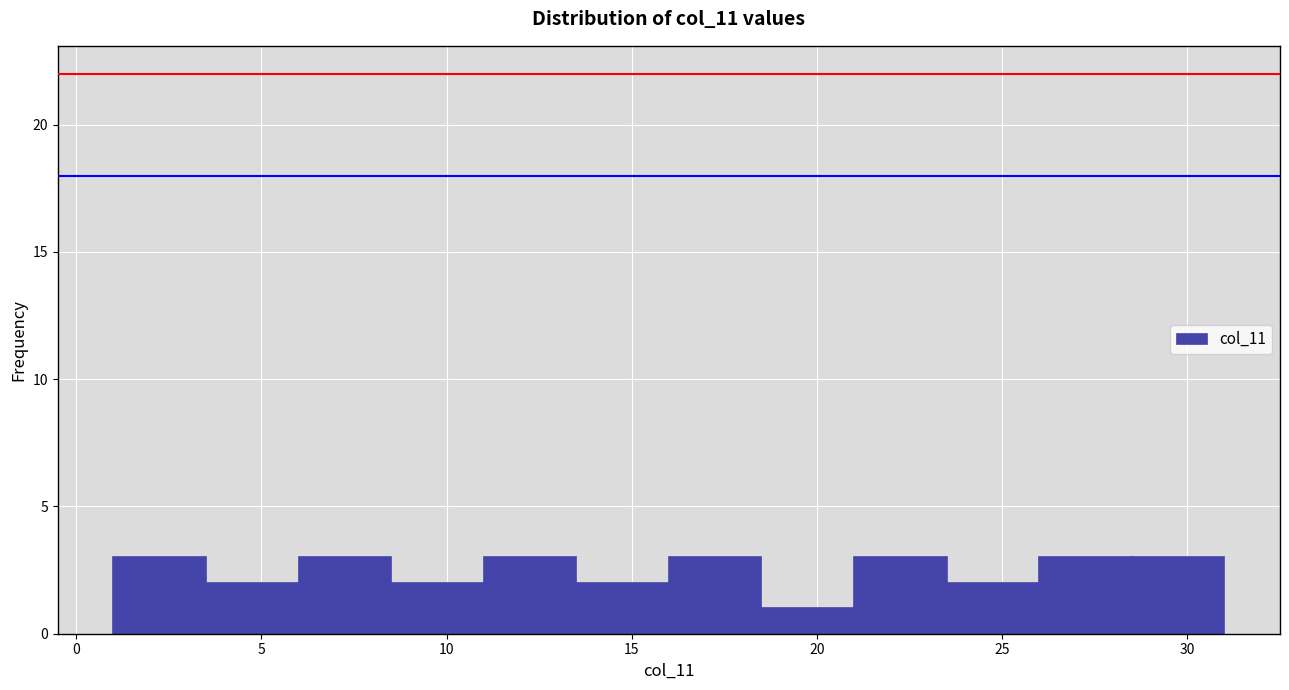

Reading left to right, transcribe this chart: for each bar, give the range it covers on the x-axis and its height. The values are not printed on the chart, so give them approximately, as read against the axis.

1.0 to 3.5: 3
3.5 to 6.0: 2
6.0 to 8.5: 3
8.5 to 11.0: 2
11.0 to 13.5: 3
13.5 to 16.0: 2
16.0 to 18.5: 3
18.5 to 21.0: 1
21.0 to 23.5: 3
23.5 to 26.0: 2
26.0 to 28.5: 3
28.5 to 31.0: 3